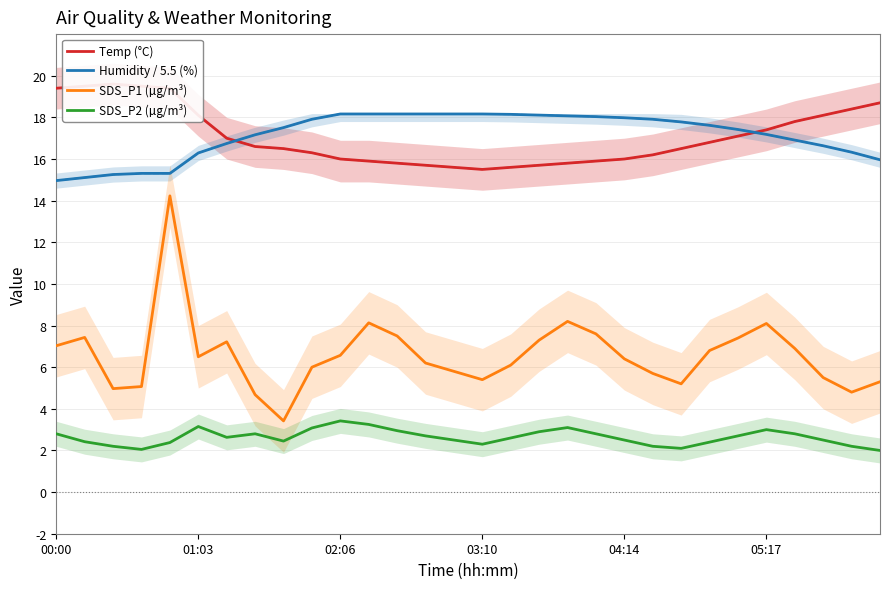

At which label is Humidity / 5.5 (%) closest to 16?

29